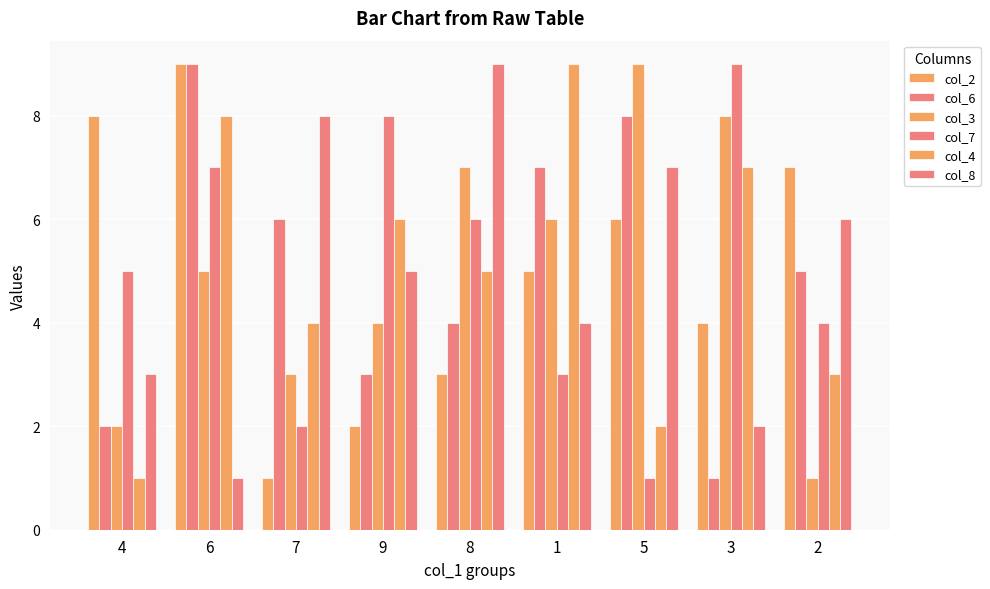

What is the label of the 2nd bar from the right?

3